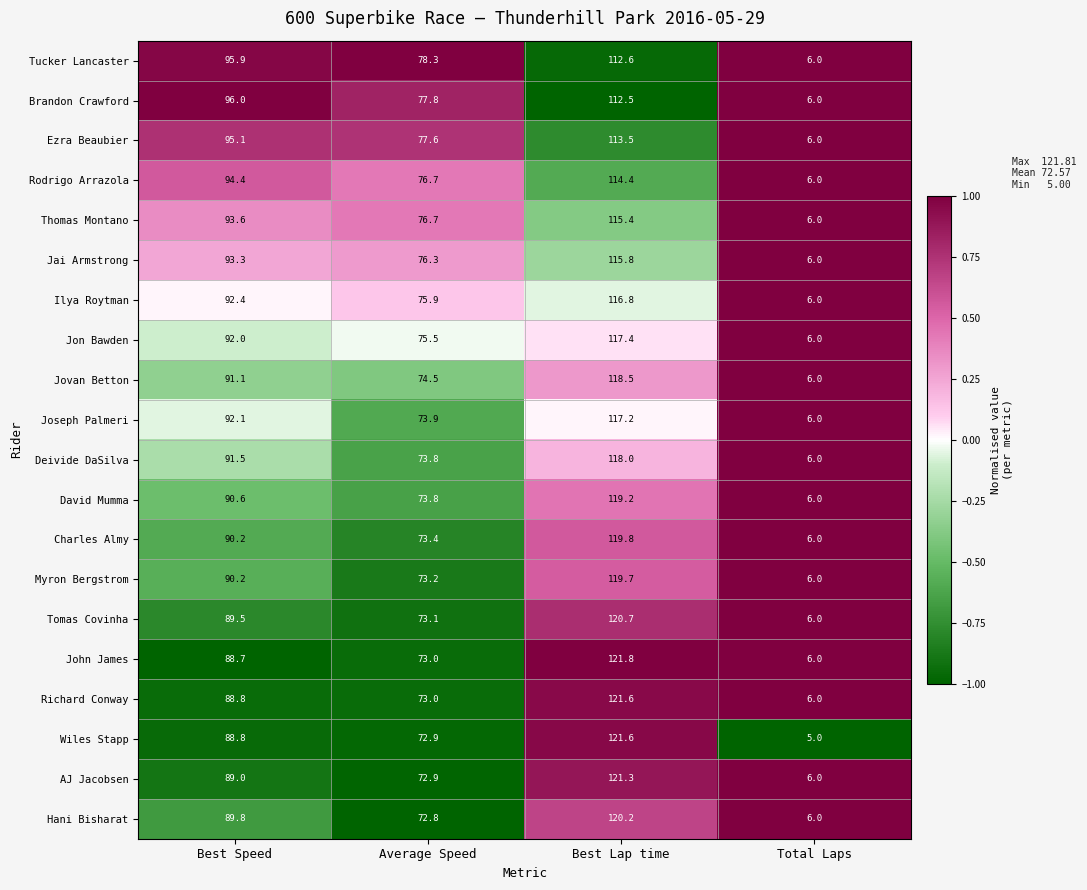

At how many categories does at least one series exceed 22?

3